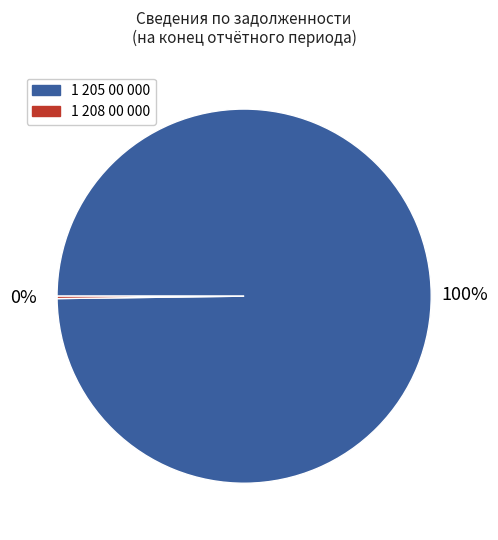

What is the largest slice in the pie chart?

1 205 00 000